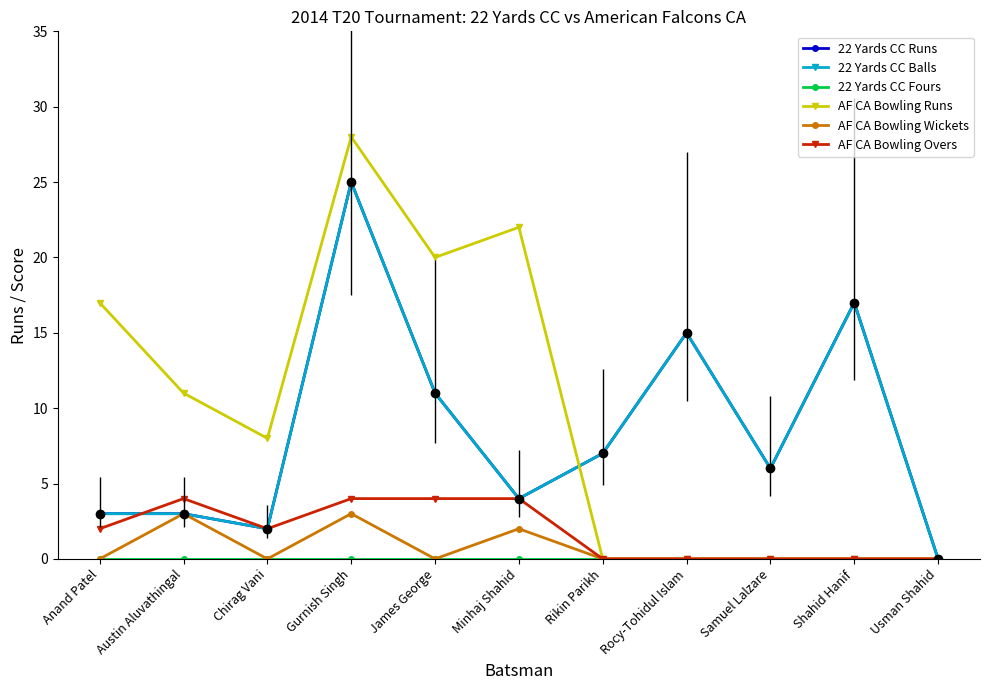

Is this an area chart (filled region under the line)?

No